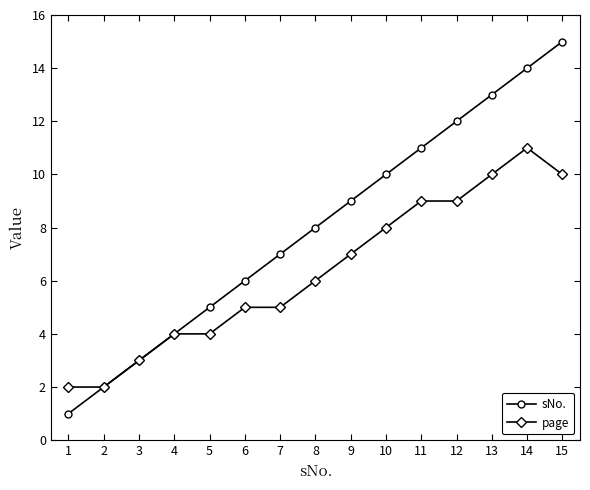

Is the value of page at 14 greater than the value of sNo. at 14?

No